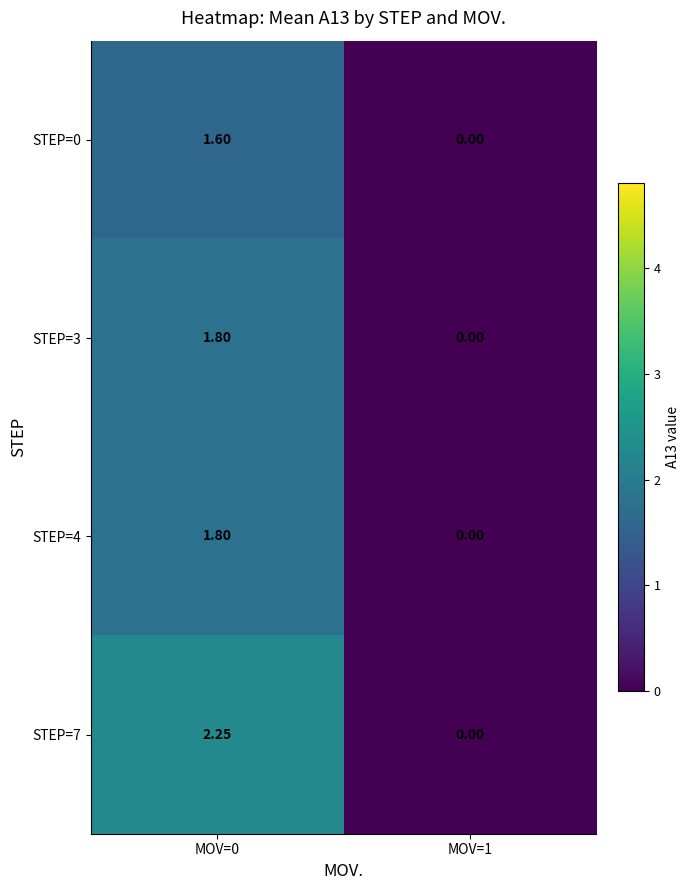

Is the value of STEP=0 at MOV=1 greater than the value of STEP=7 at MOV=0?

No